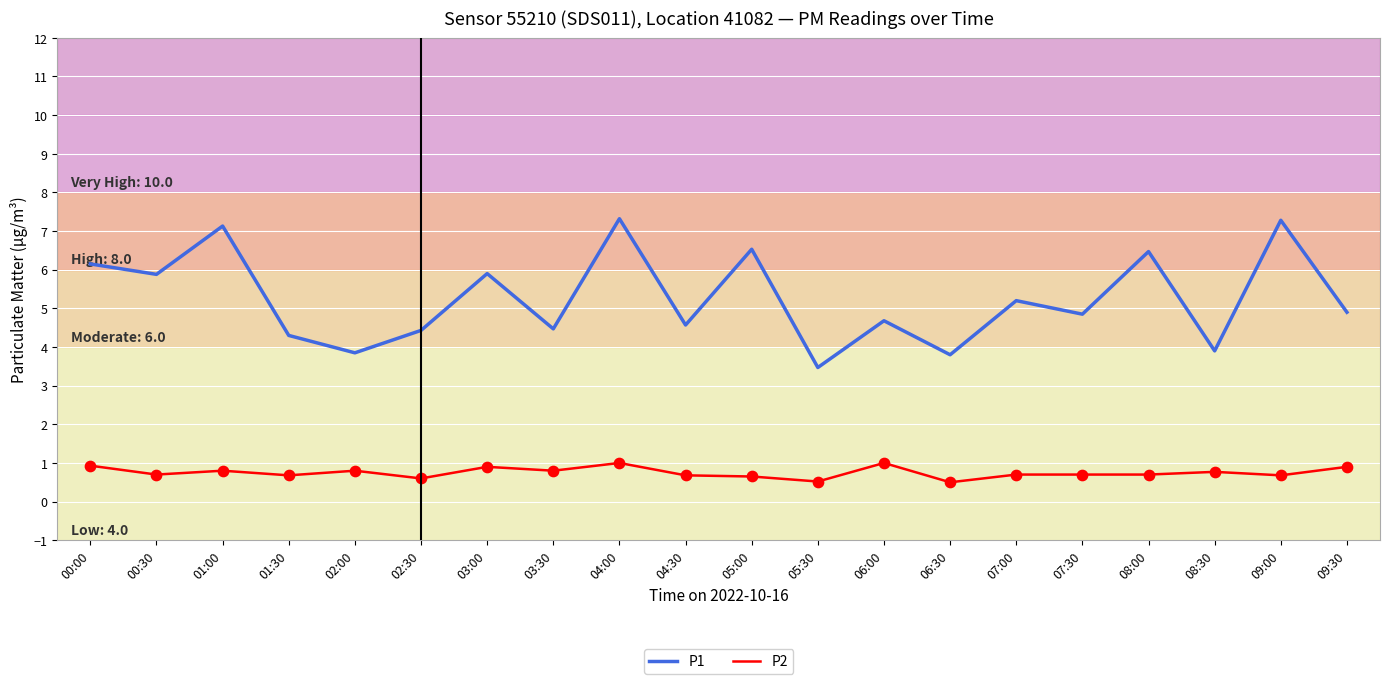

At how many categories does at least one series exceed 0?

20